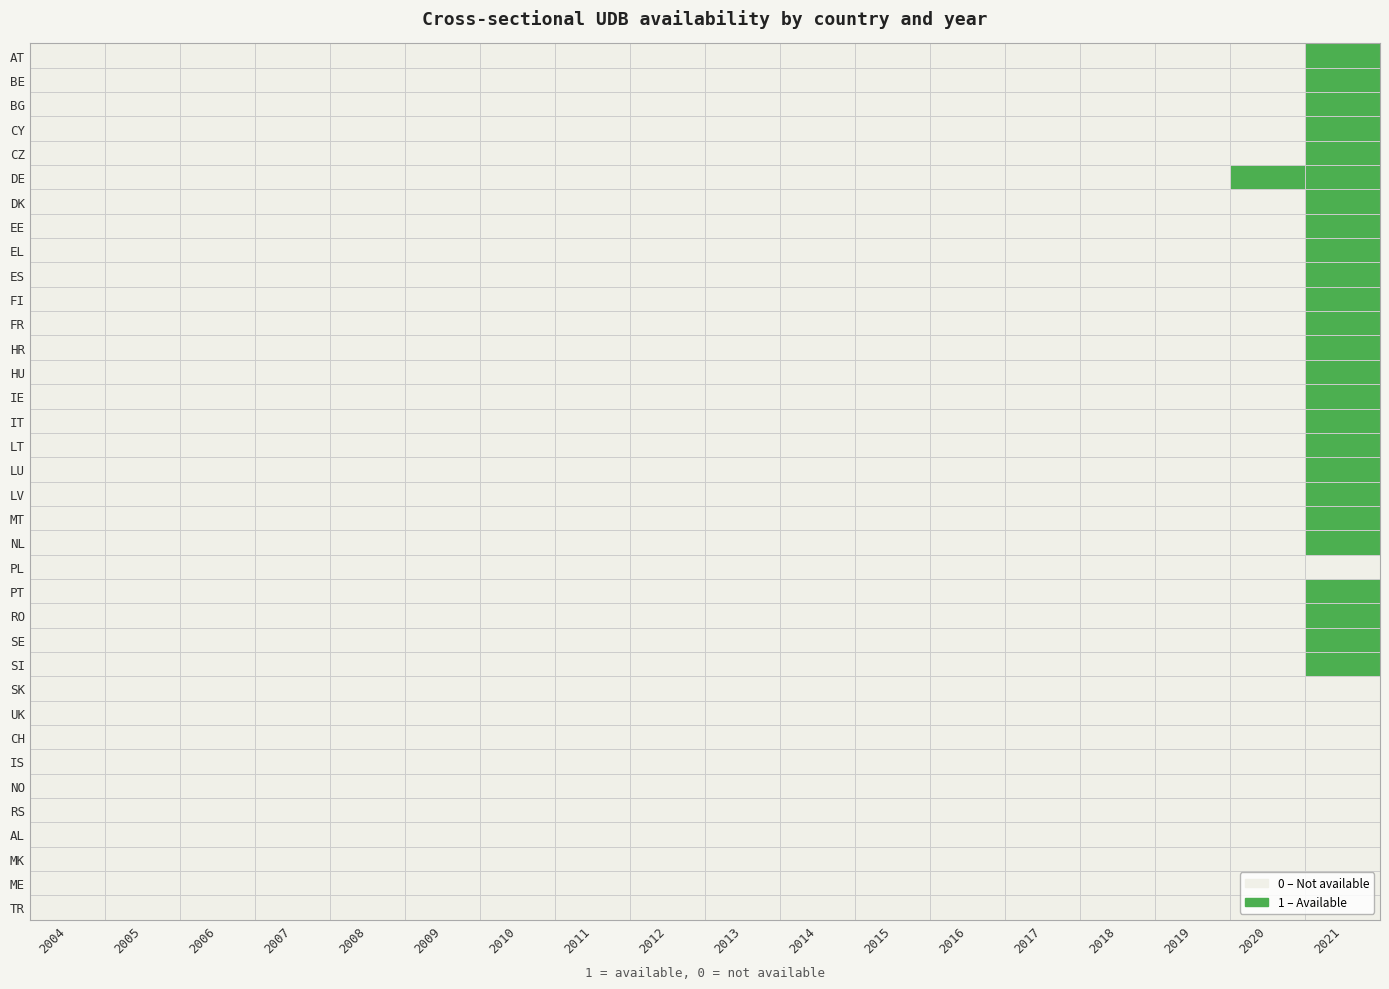

Which series has the largest range (max minus min)?

AT